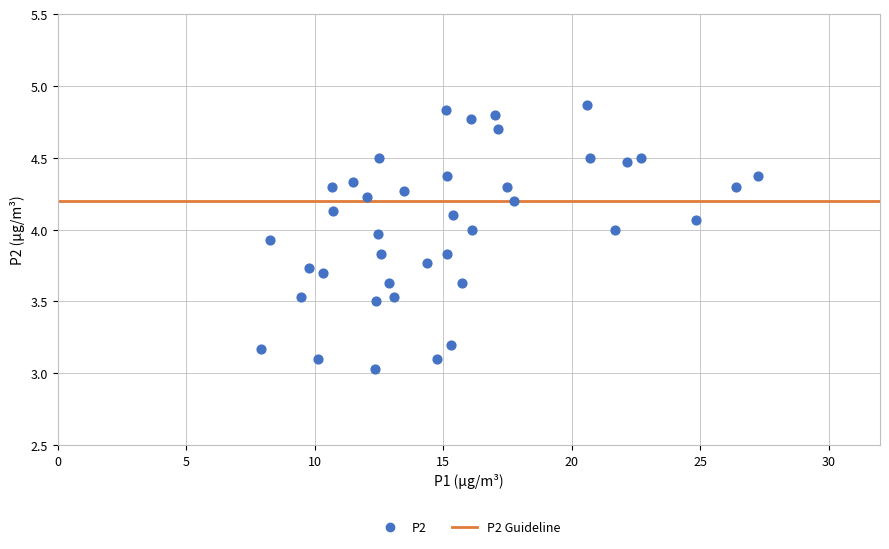

What is the range of X values (max minus min)?

19.4